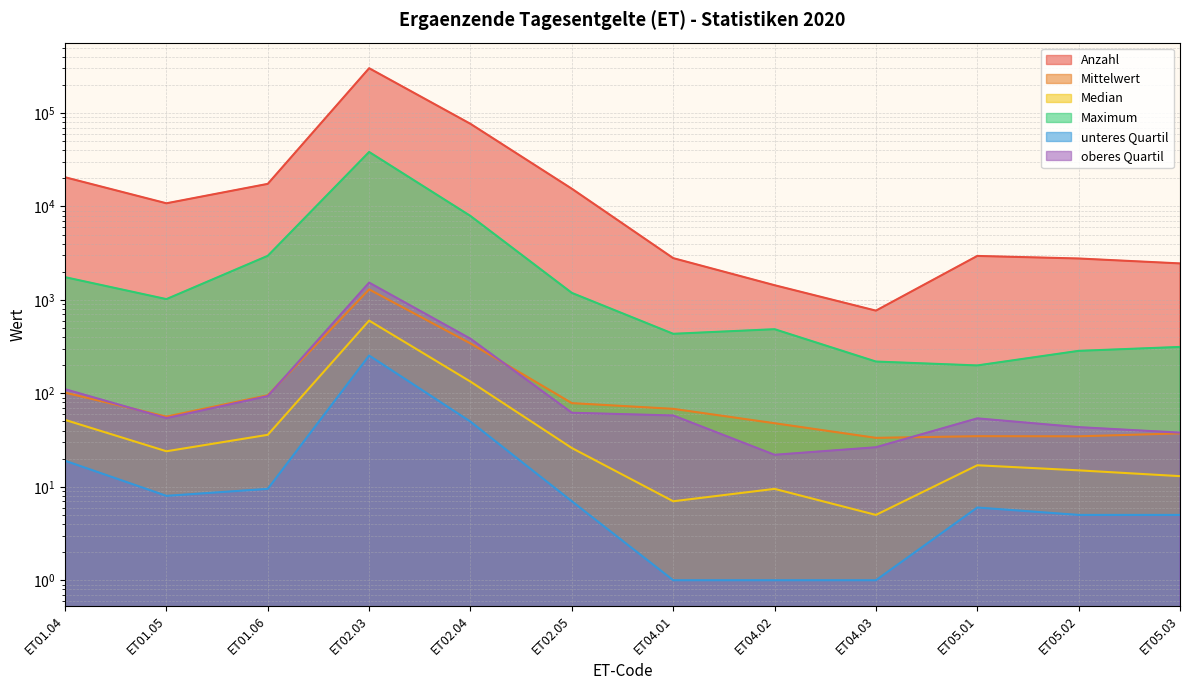

What is the maximum value for Median?

601.0